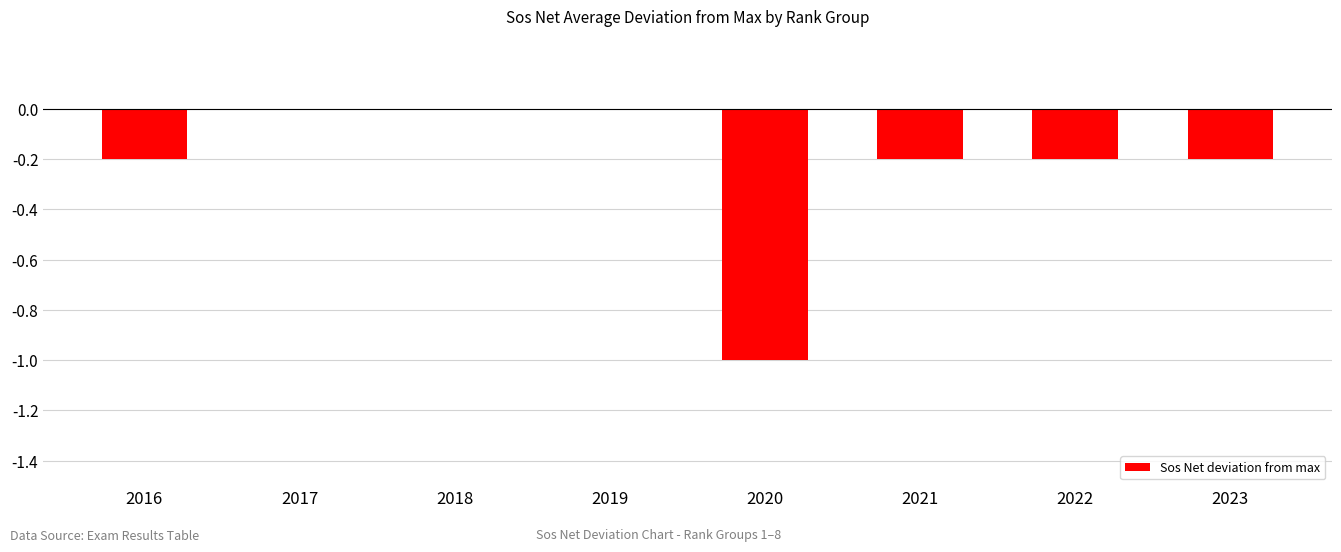

Between 2020 and 2022, which is larger?

2022